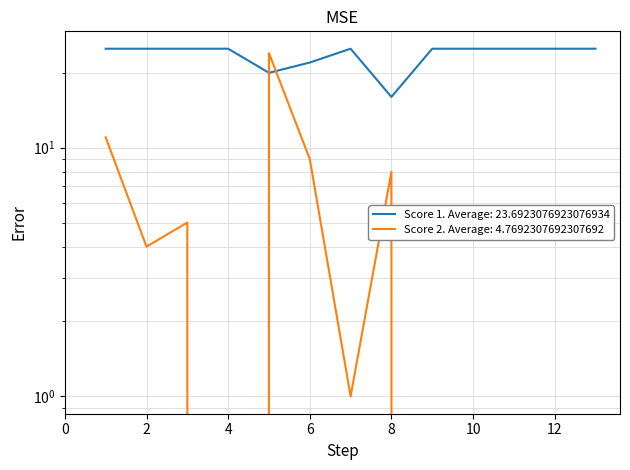

How many Score 1 values are between 25 and 26?

10